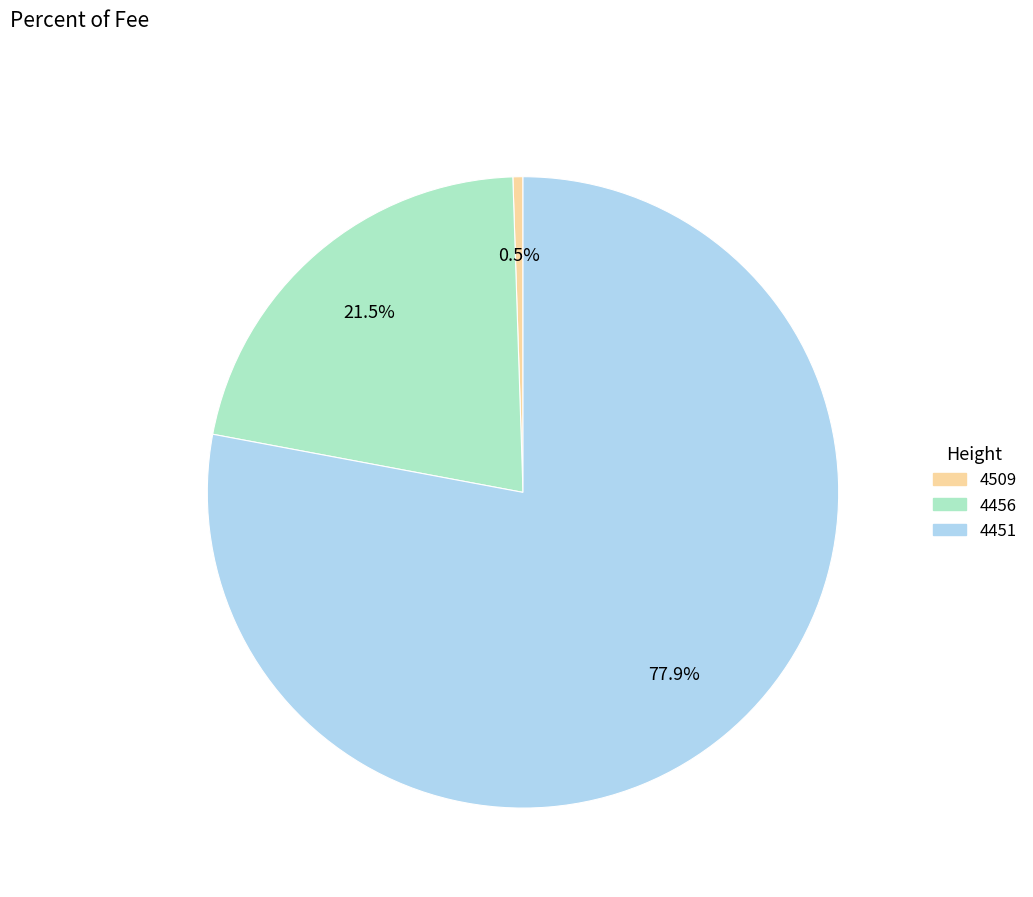

Which category accounts for the majority?

4451